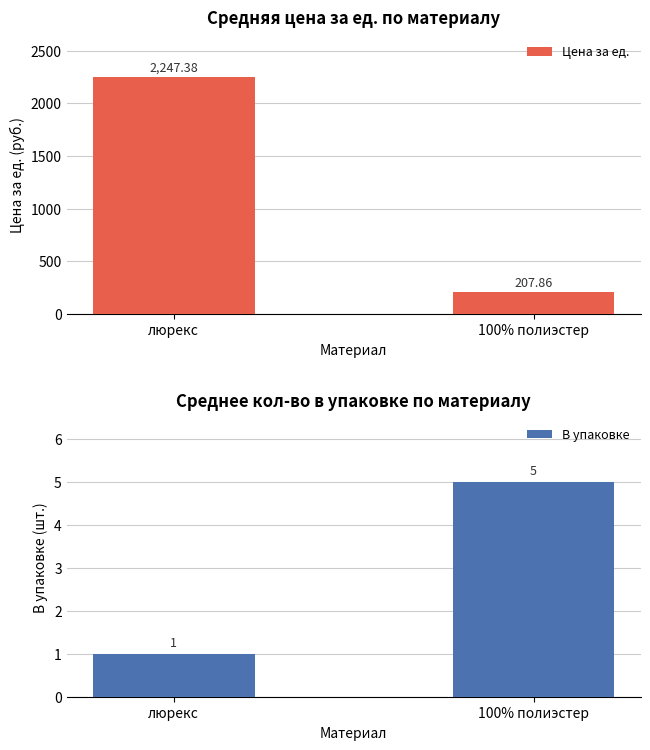

Does the chart contain stacked bars?

No